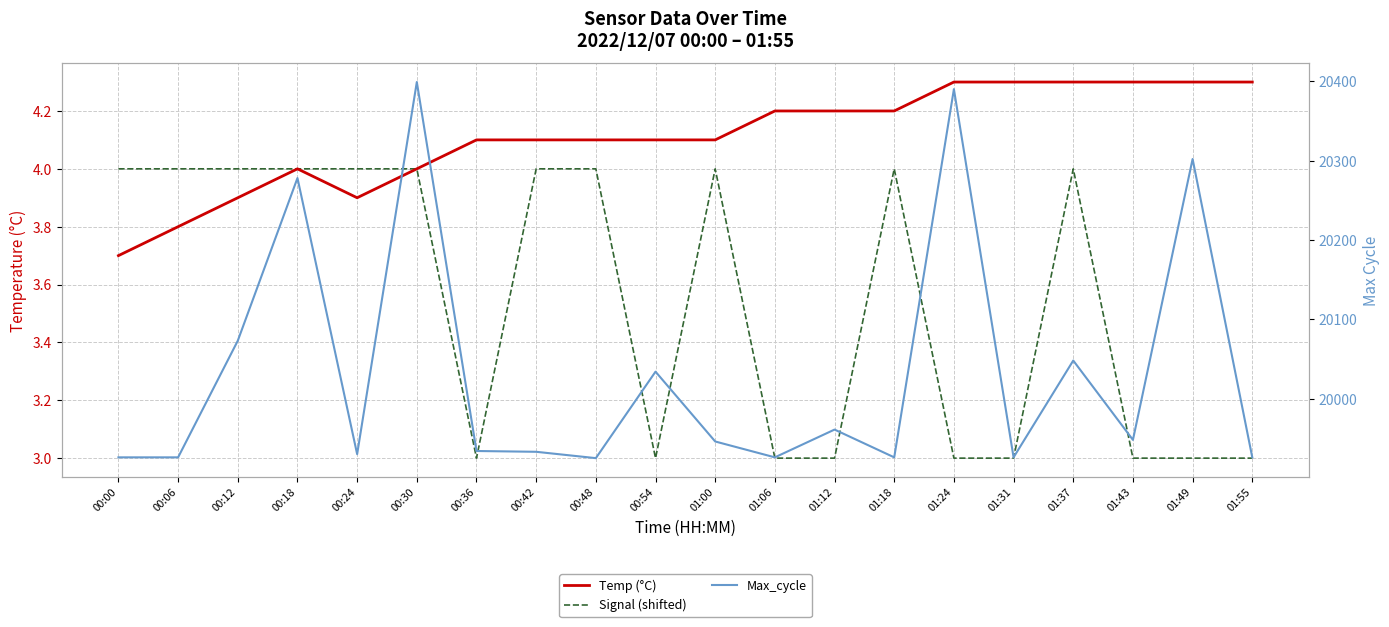

What is the greatest value displayed?

20399.0